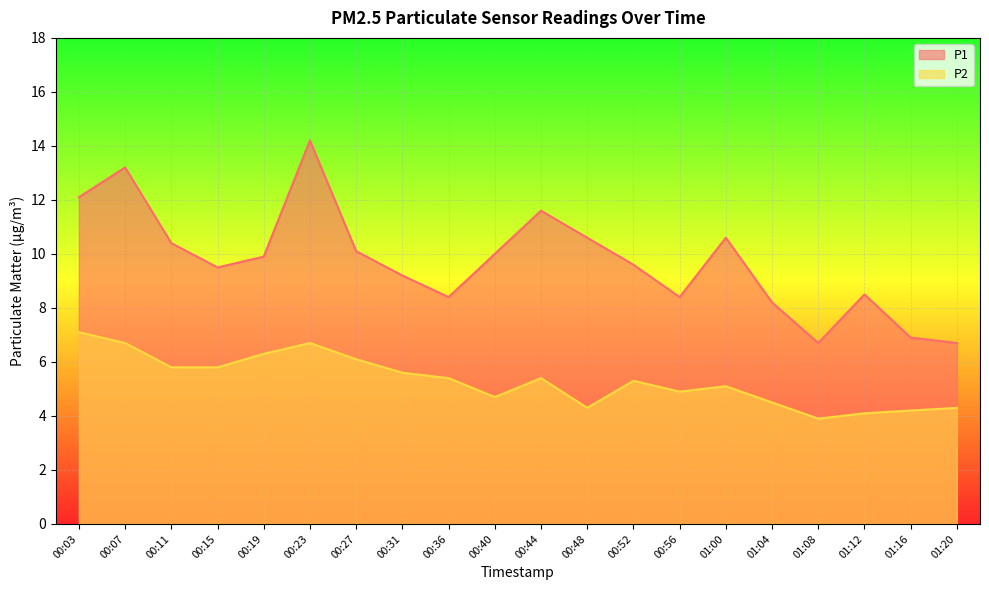

True or false: P2 has more than 1 points higher than both neighbors.

True